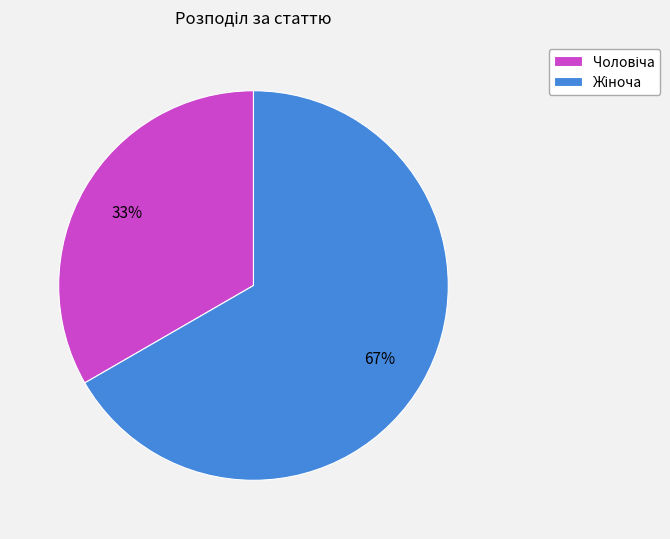

To the nearest percent, what is the average slice percentage?

50%